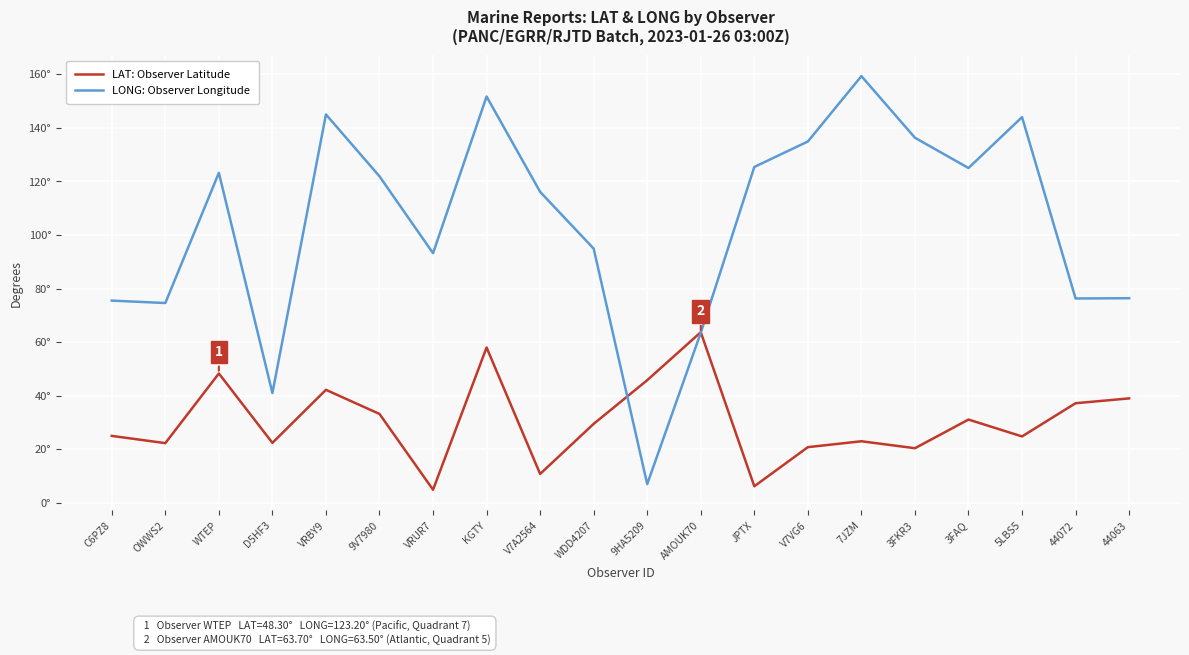

Does the chart have visible grid lines?

Yes